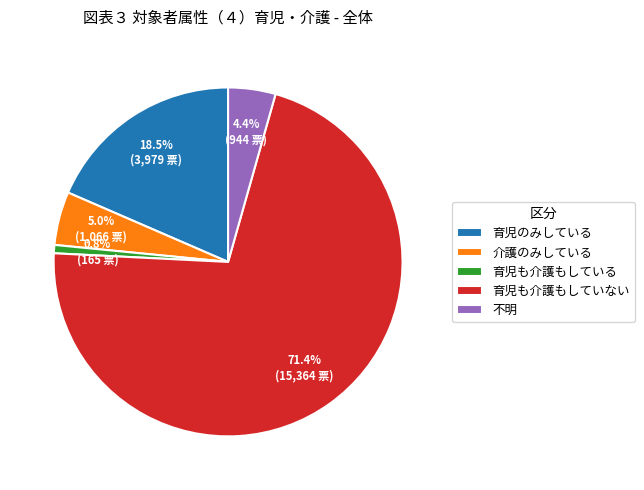

Between 育児も介護もしていない and 不明, which is larger?

育児も介護もしていない